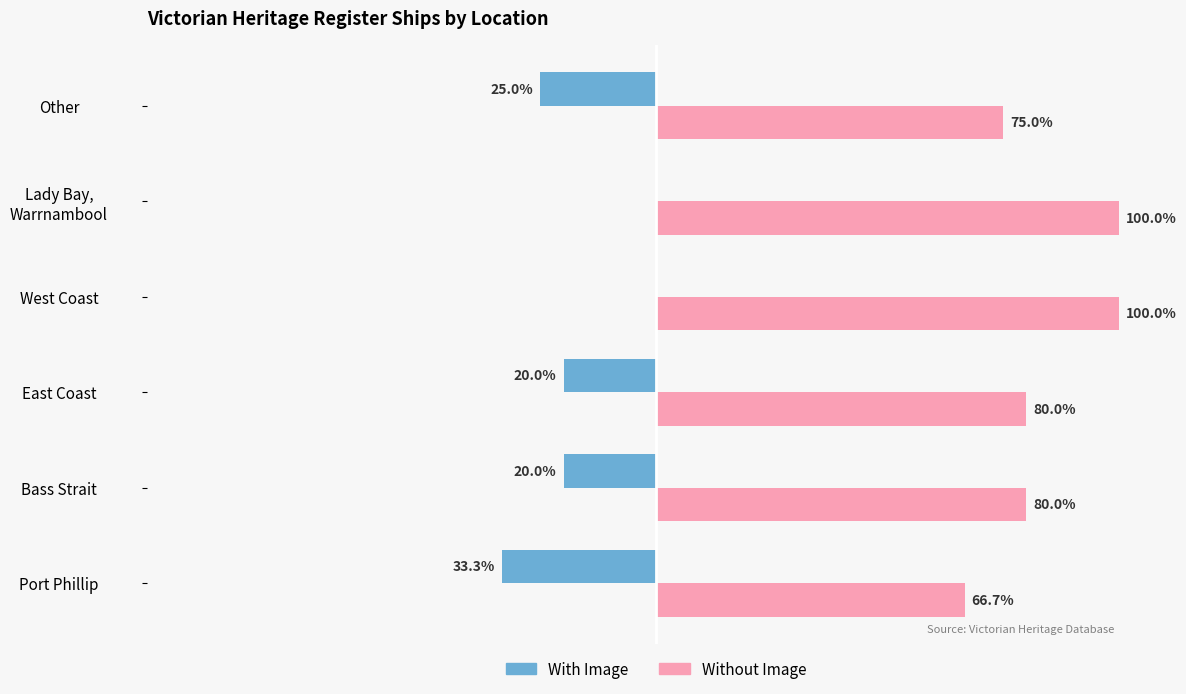

Is the value of Without Image at East Coast greater than the value of With Image at Bass Strait?

Yes